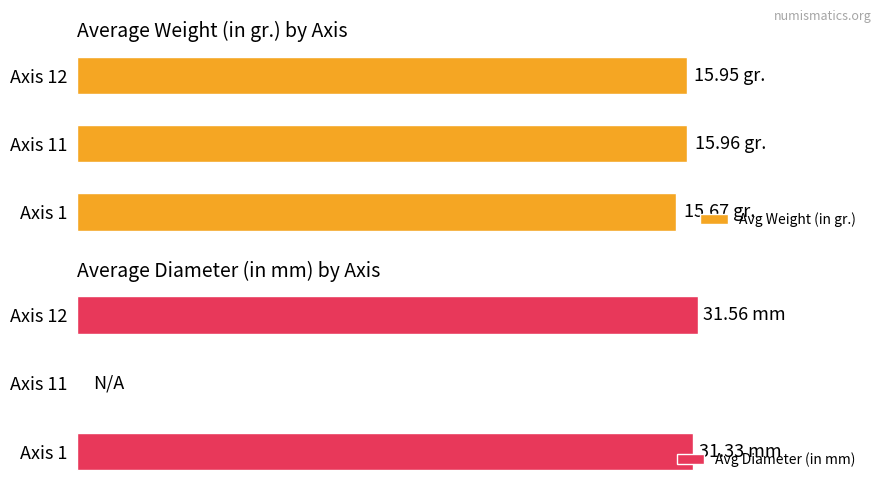

Rank the series at Axis 12 from highest to lowest value.

Avg Diameter (in mm), Avg Weight (in gr.)